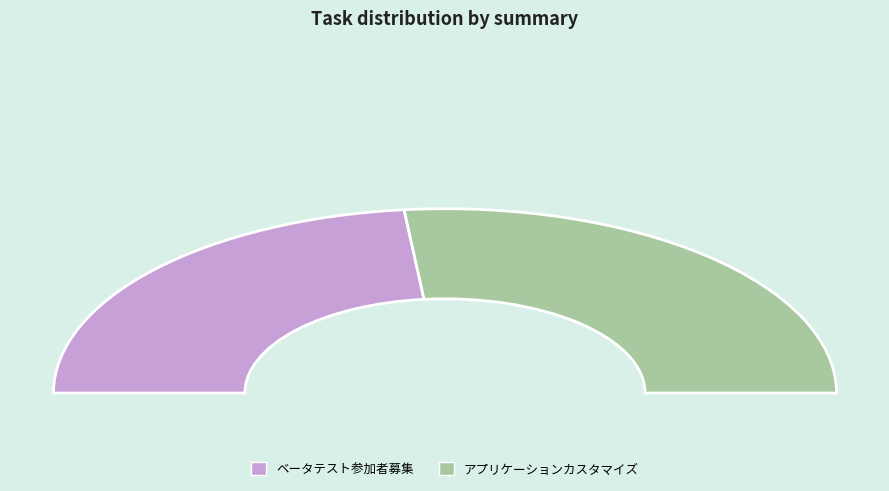

To the nearest percent, what is the combined percentage of アプリケーションカスタマイズ and ベータテスト参加者募集?

100%